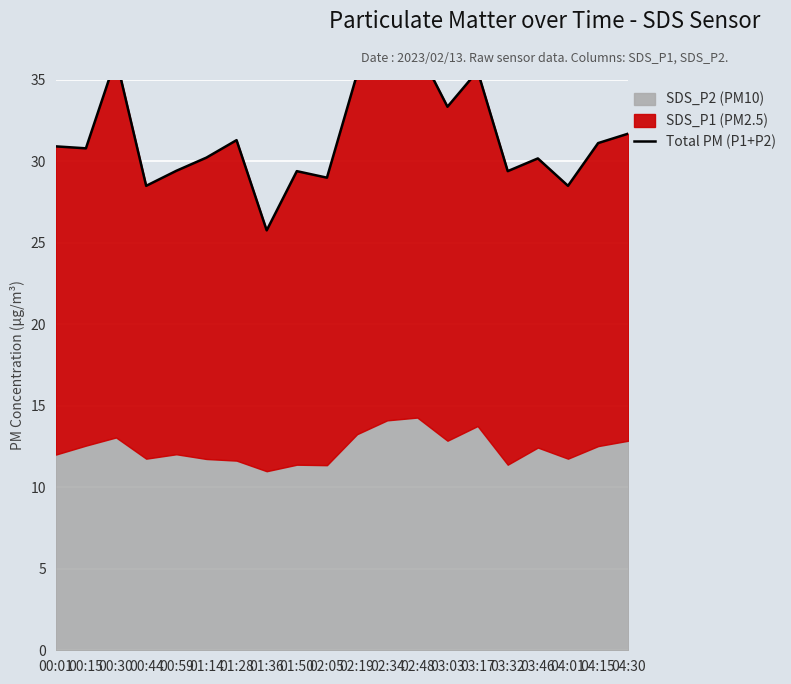

Rank the categories by value from lowest to highest.

01:36, 00:44, 04:01, 02:05, 01:50, 03:32, 00:59, 03:46, 01:14, 00:15, 00:01, 04:15, 01:28, 04:30, 03:03, 02:19, 03:17, 02:34, 00:30, 02:48